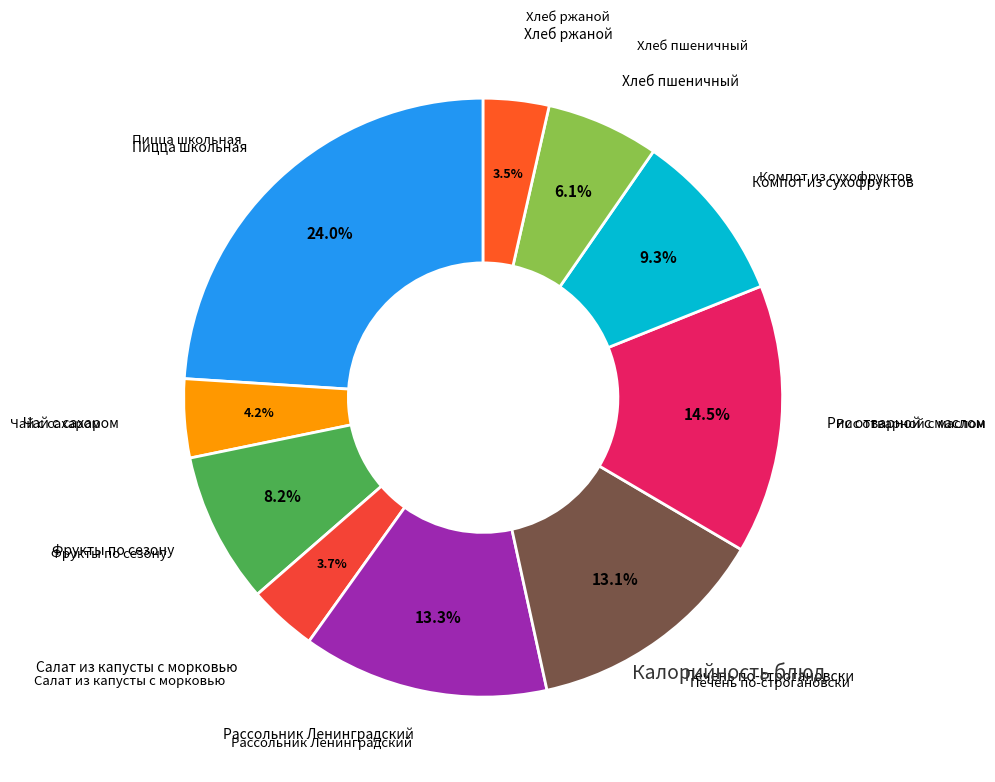

Rank the categories by value from lowest to highest.

Хлеб ржаной, Салат из капусты с морковью, Чай с сахаром, Хлеб пшеничный, Фрукты по сезону, Компот из сухофруктов, Печень по-строгановски, Рассольник Ленинградский, Рис отварной с маслом, Пицца школьная